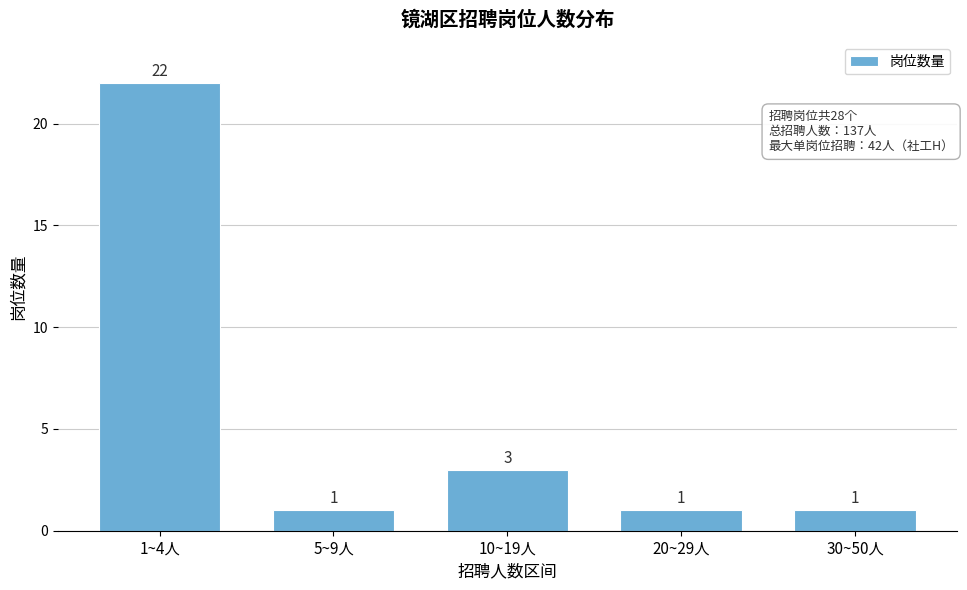

Reading right to left, what are all the values shown in this chart?

30~50人=1	20~29人=1	10~19人=3	5~9人=1	1~4人=22